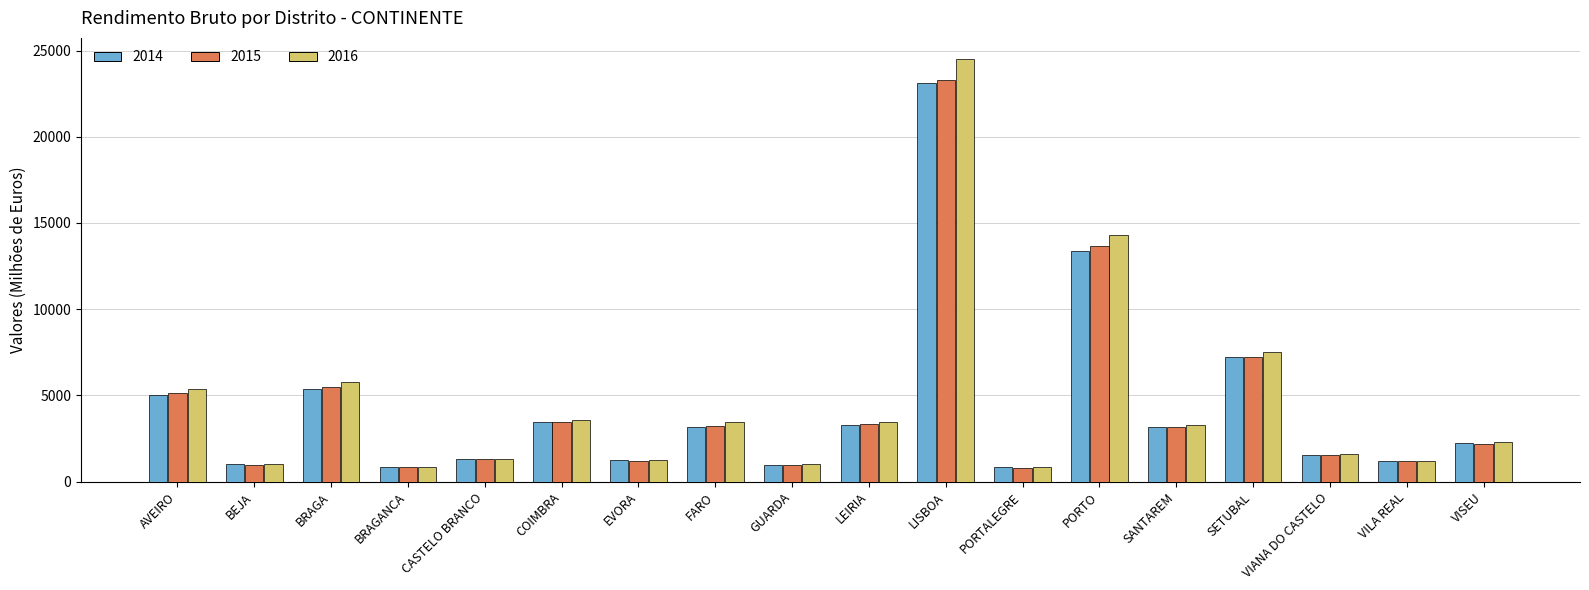

How many bars are there in each group?

3